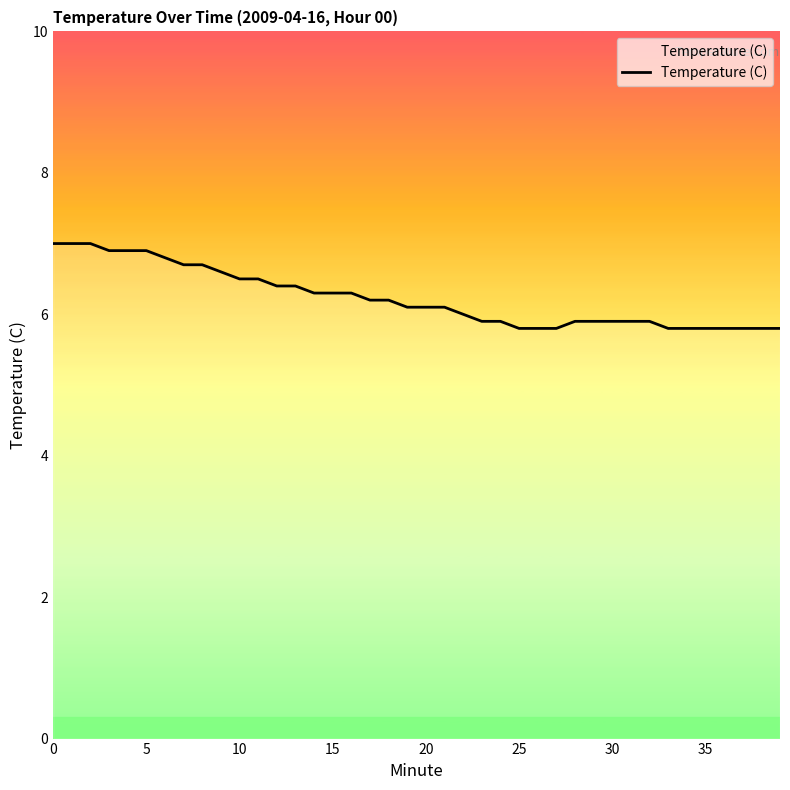

What is the difference between the maximum and minimum values?

1.2